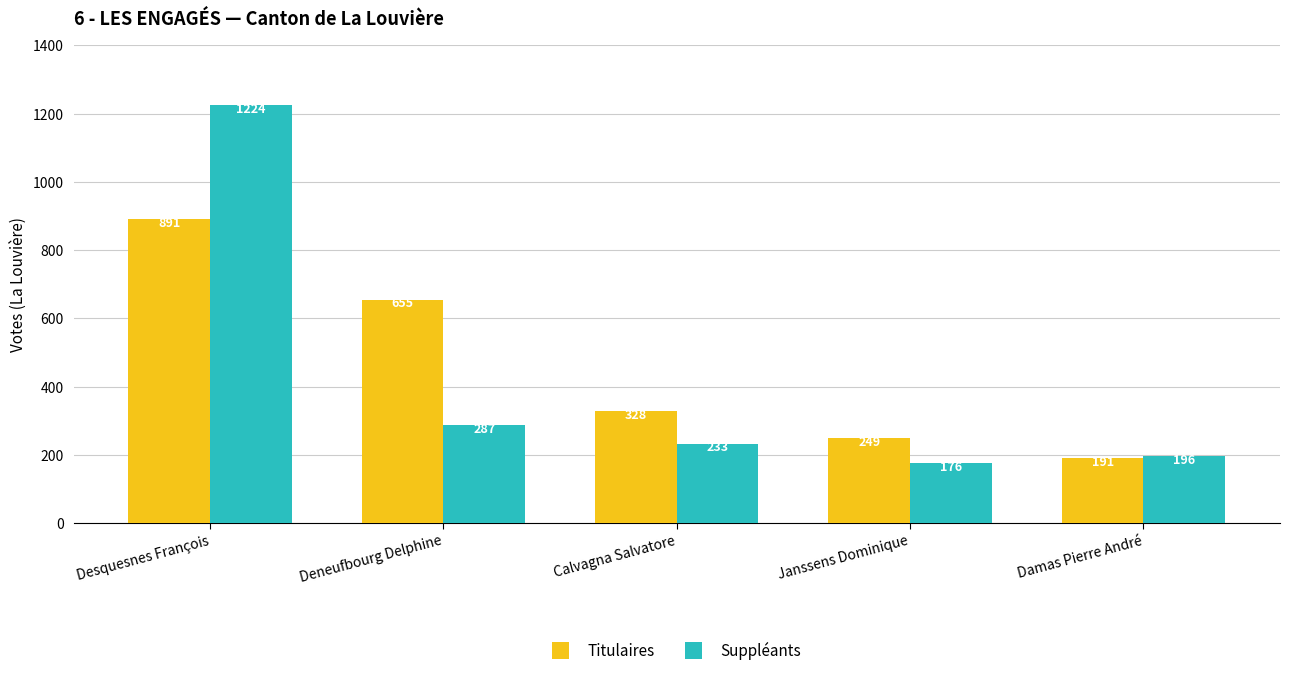

What value does the Suppléants series have at Deneufbourg Delphine?

287